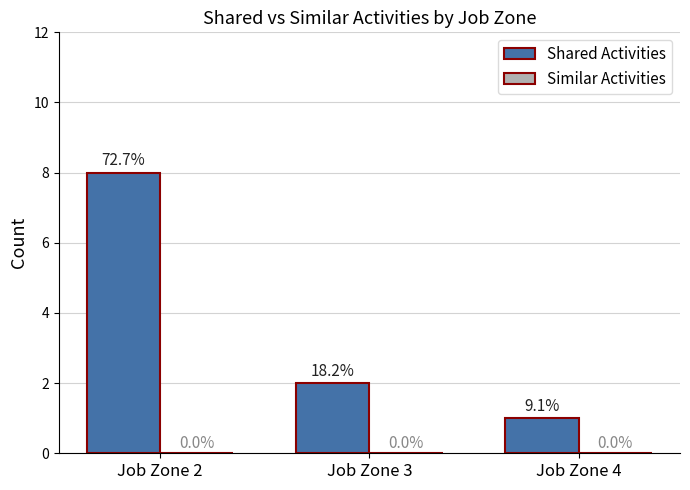

Does the chart contain stacked bars?

No